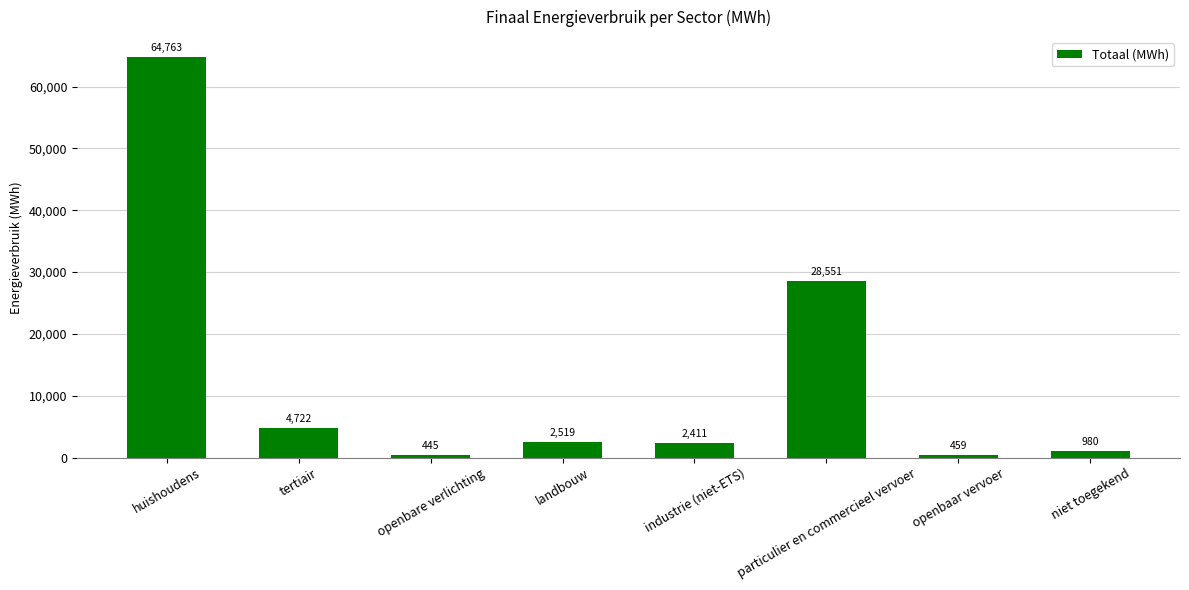

How many bars are there in total?

8